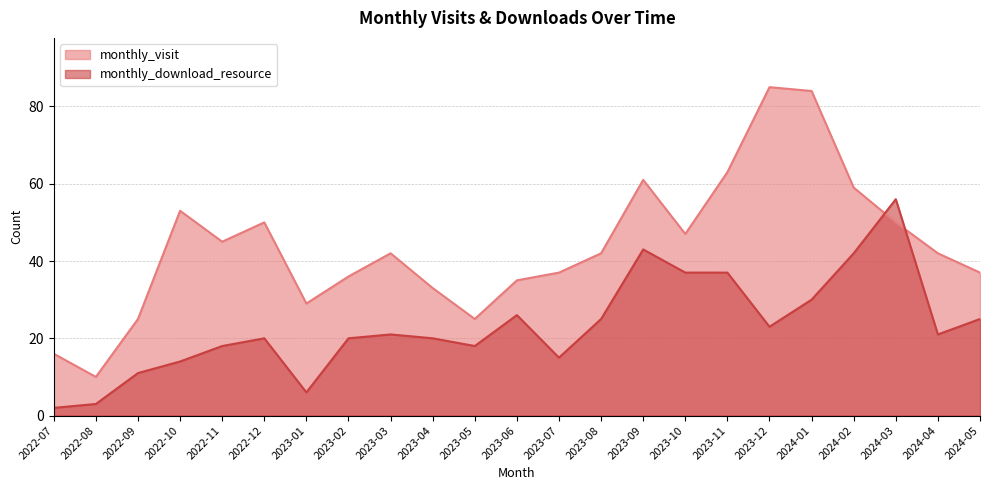

How many lines are shown in the chart?

2